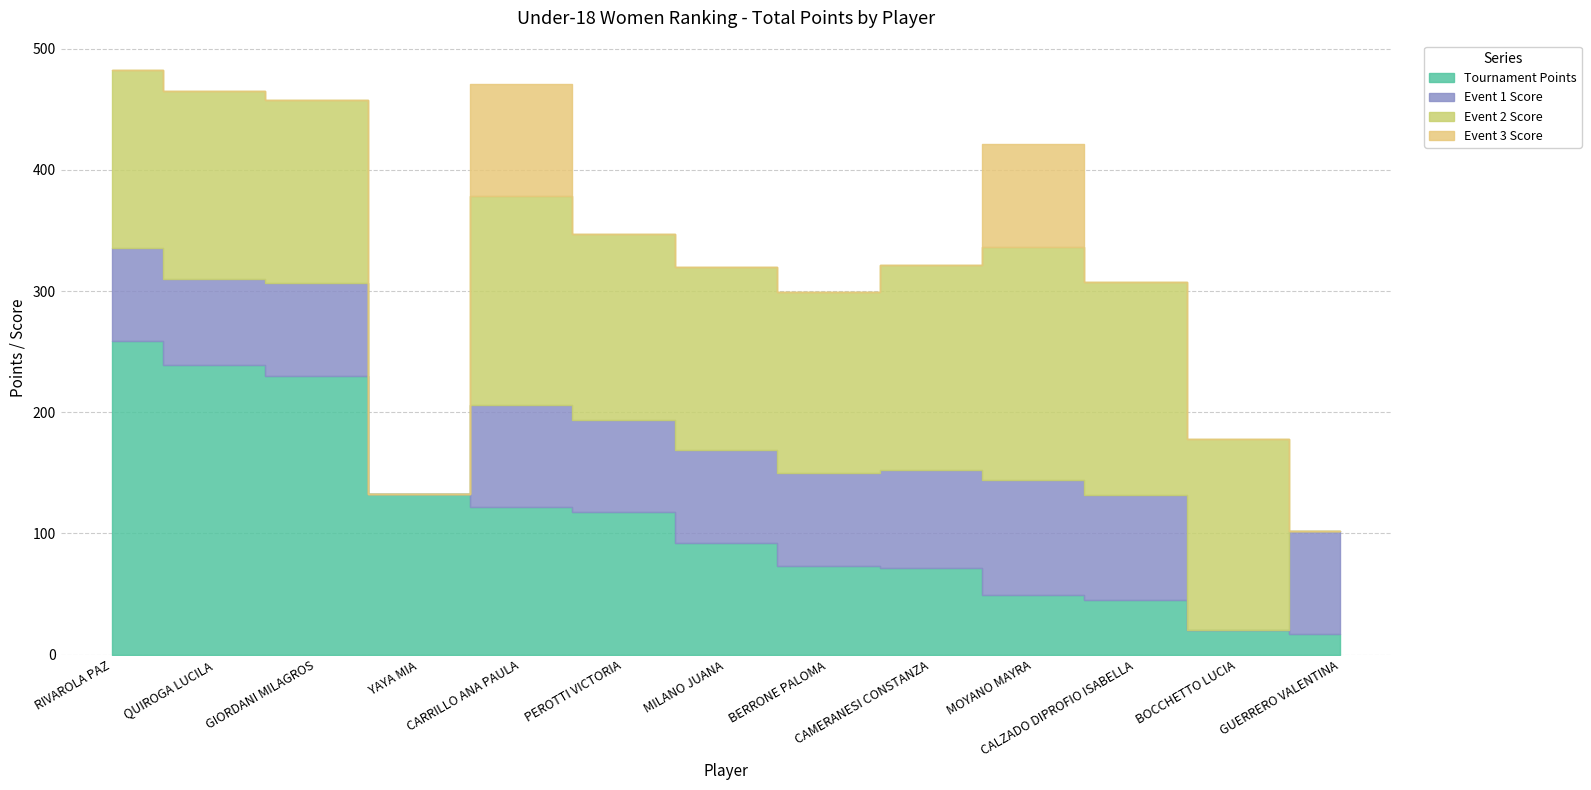

What is the value of the Event 2 Score point at the 1st from the left?

147.0